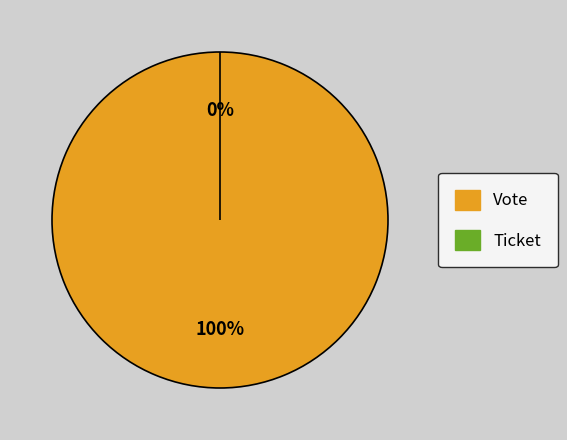

What is the majority slice?

Vote